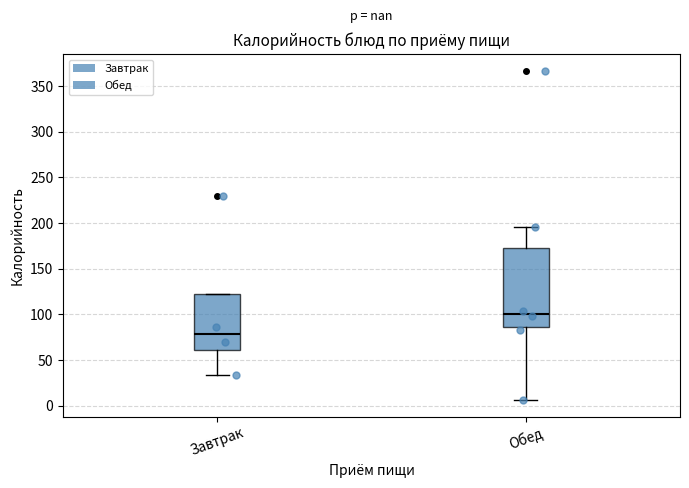

Where is the upper edge of the box for Обед on the y-axis? The values are not printed on the chart, so give them approximately, as read against the axis.

175